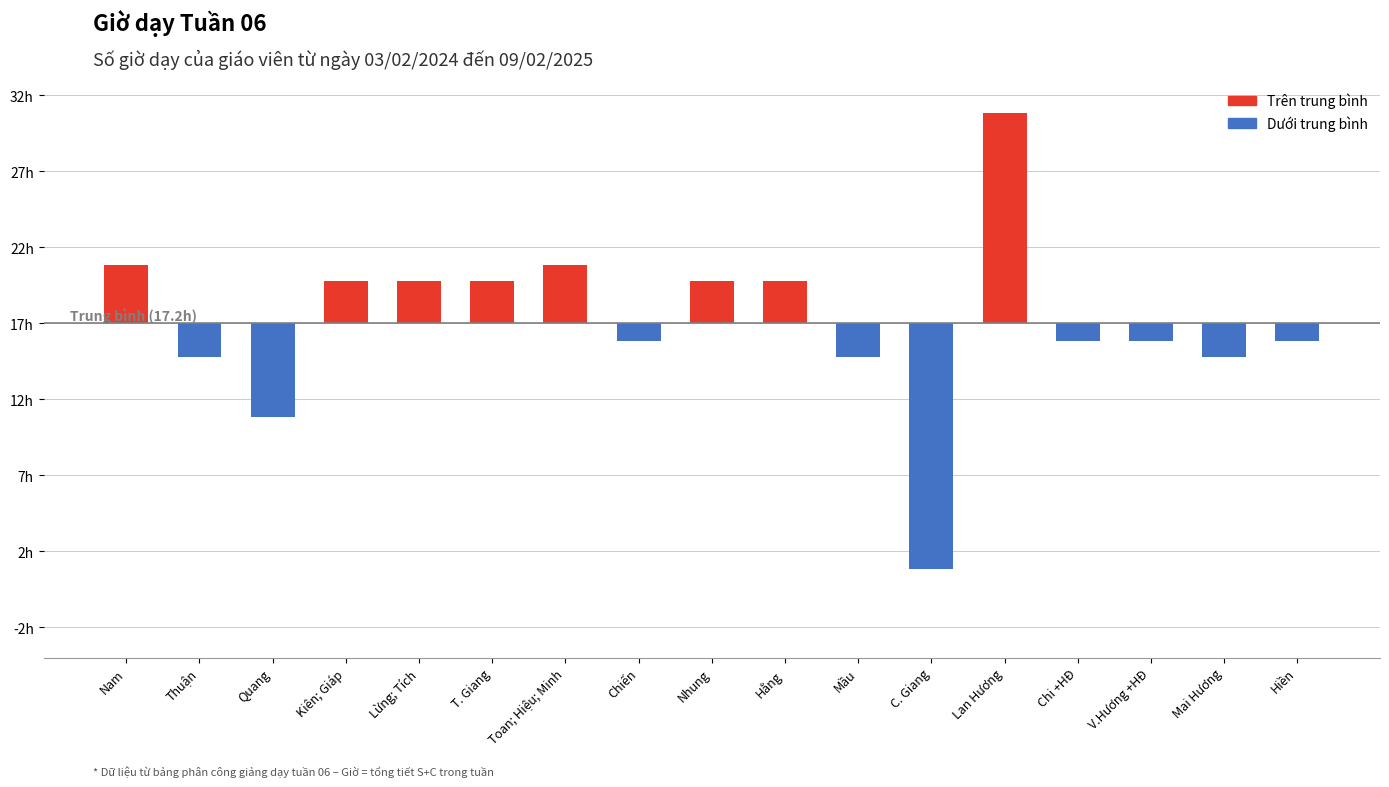

Reading left to right, list all the values displayed in this chart.

3.8	-2.2	-6.2	2.8	2.8	2.8	3.8	-1.2	2.8	2.8	-2.2	-16.2	13.8	-1.2	-1.2	-2.2	-1.2